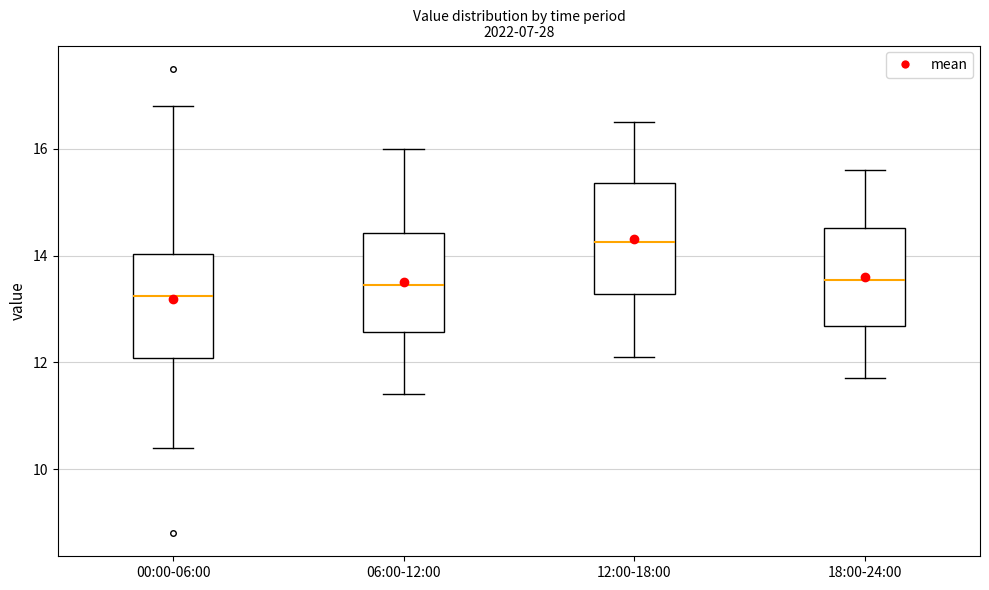

Where is the lower edge of the box for 06:00-12:00 on the y-axis? The values are not printed on the chart, so give them approximately, as read against the axis.

12.6